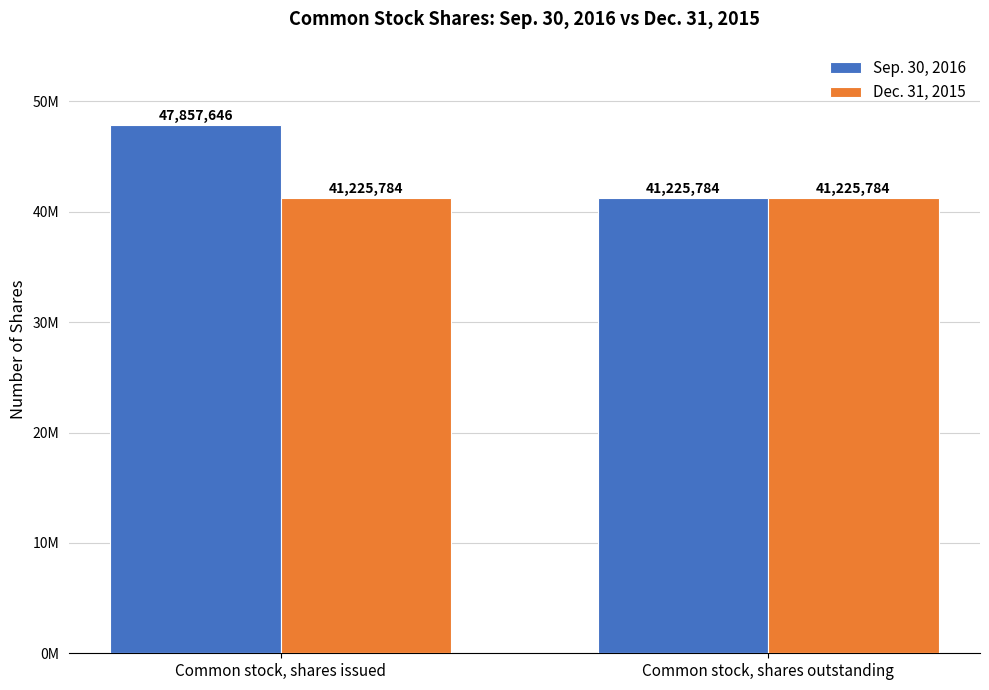

What is the highest value of the Sep. 30, 2016 series?

47857646